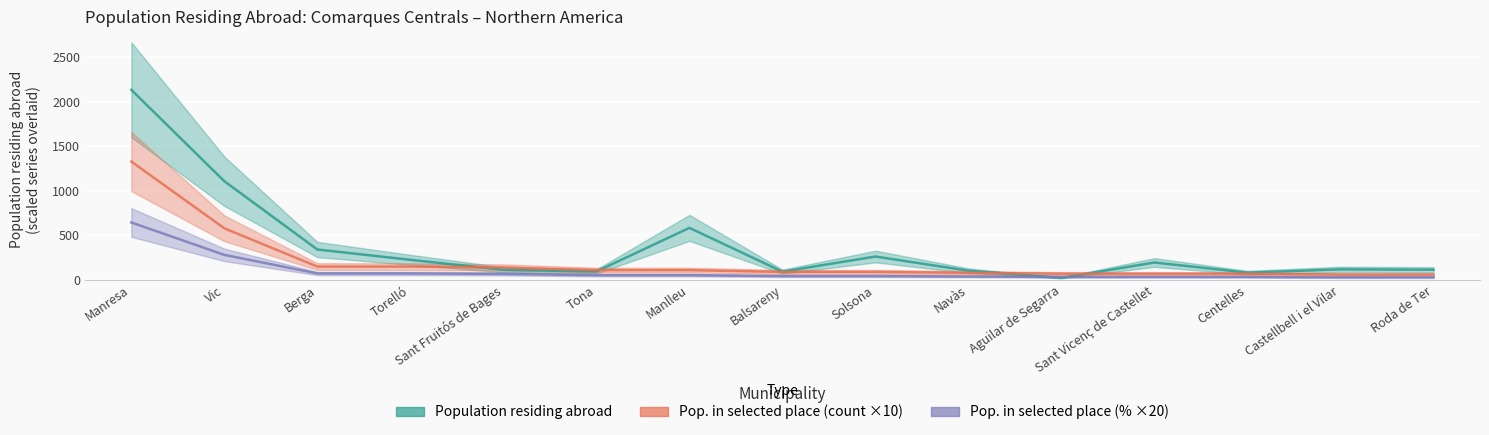

What is the value of the Population residing abroad point at the 13th from the left?

82.0